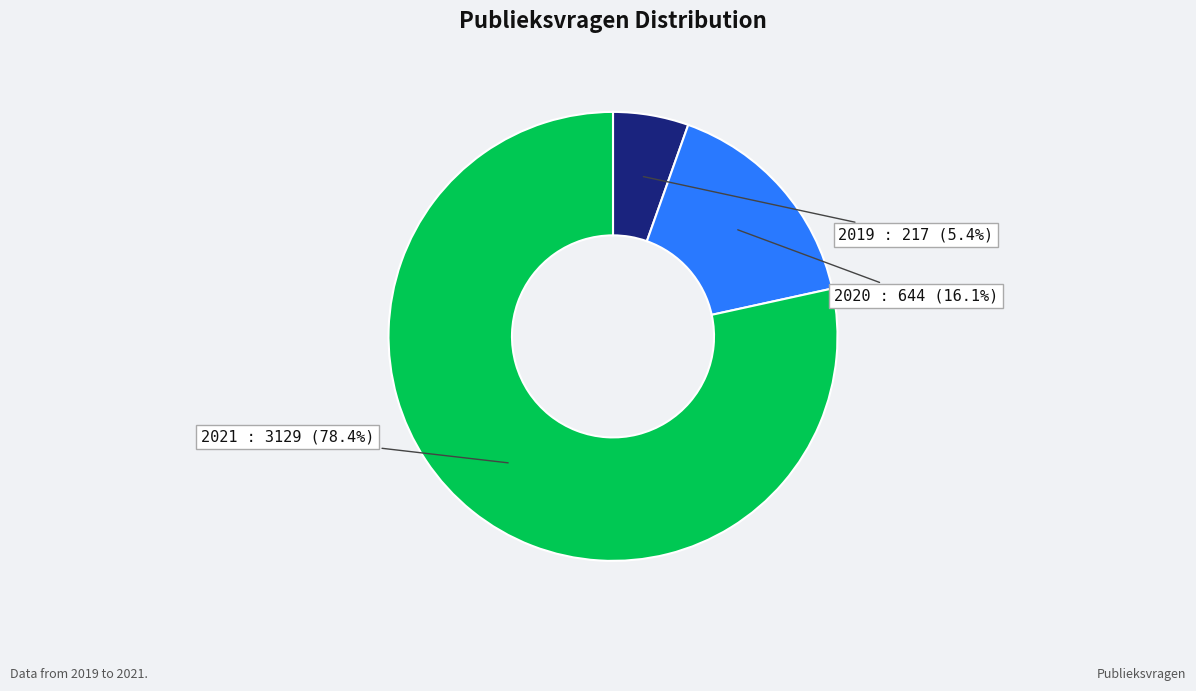

How many segments does this pie chart have?

3